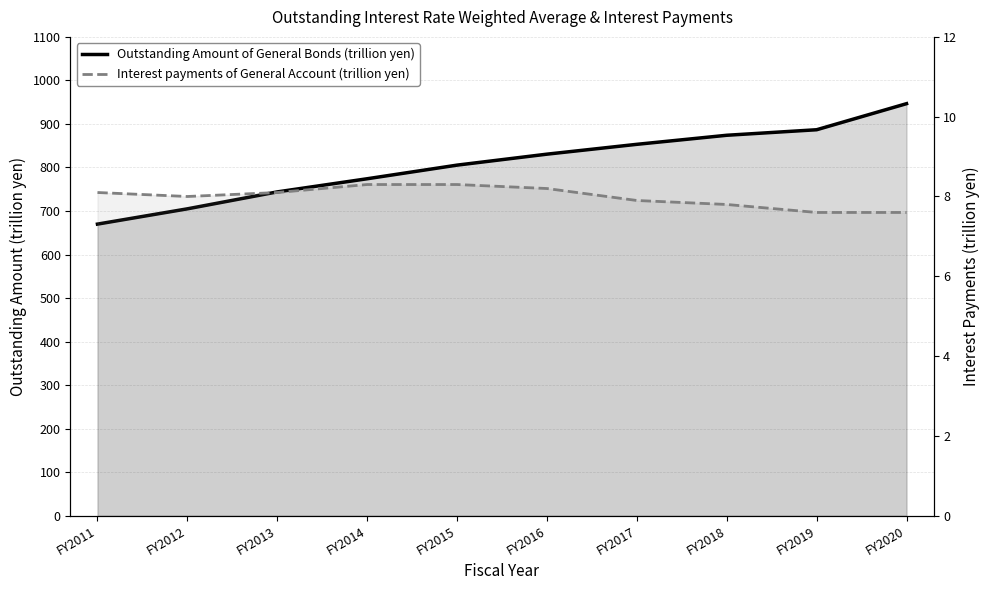

What is the difference between the maximum and minimum values in the Interest payments of General Account (trillion yen) series?

0.7